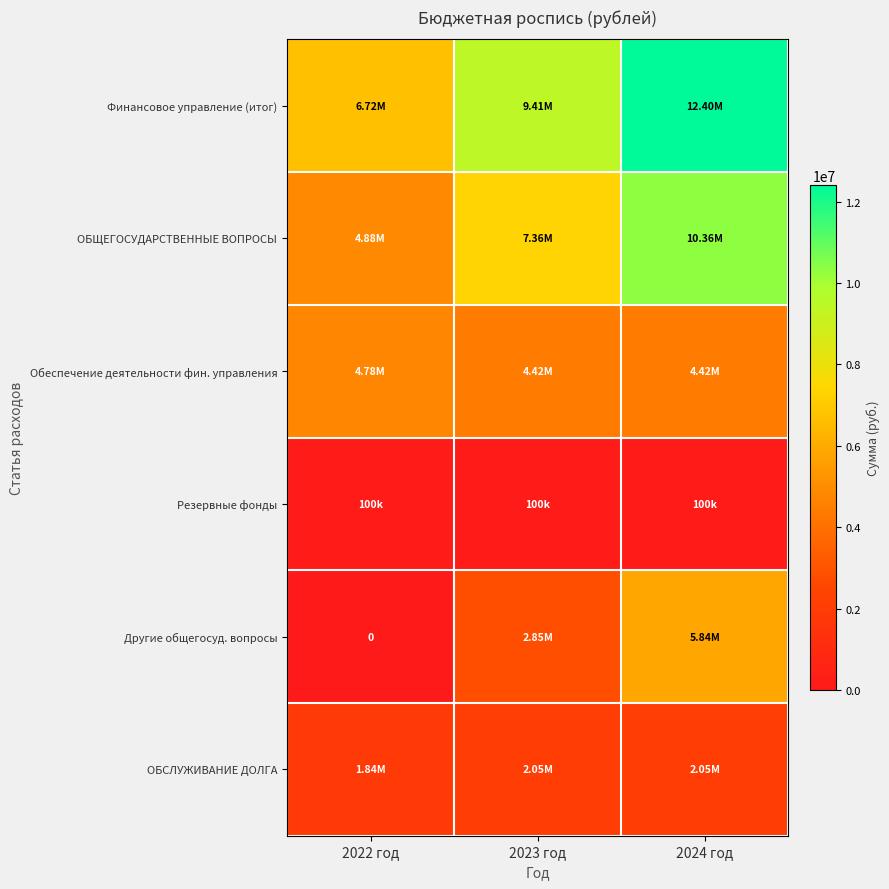

What is the average value of the ОБСЛУЖИВАНИЕ ДОЛГА series?

1979646.7